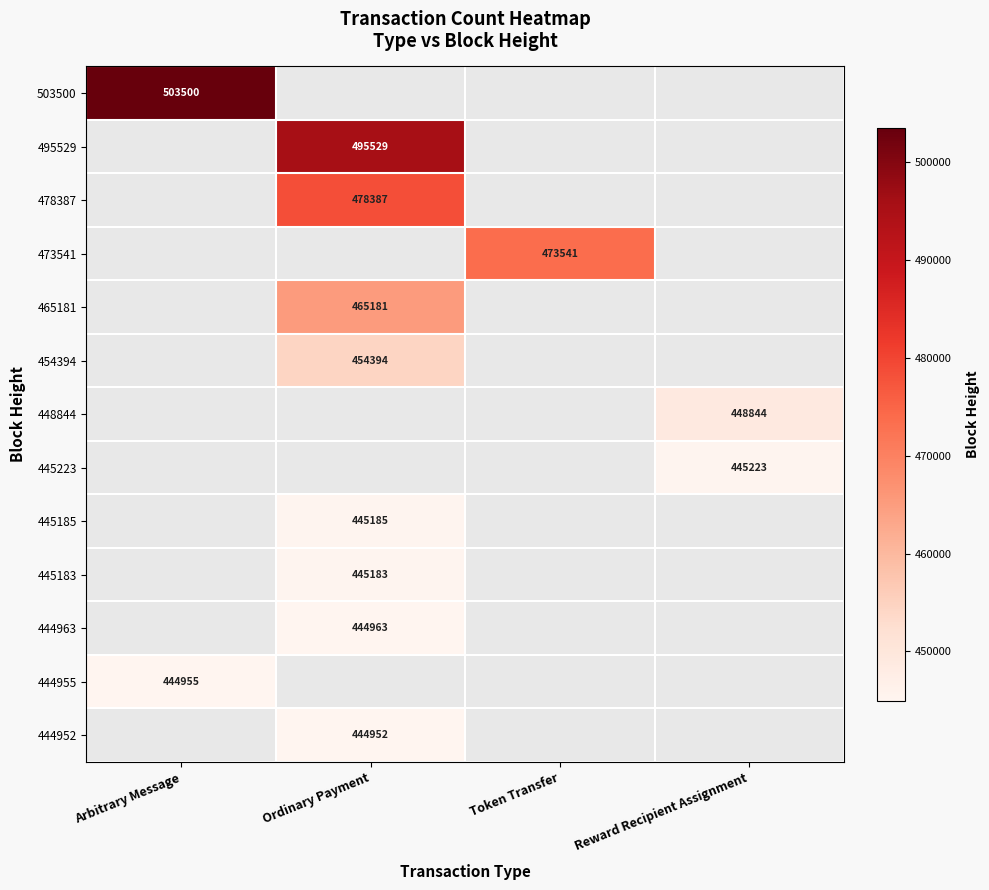

True or false: 445185 has a value of 272406 at Ordinary Payment.

False